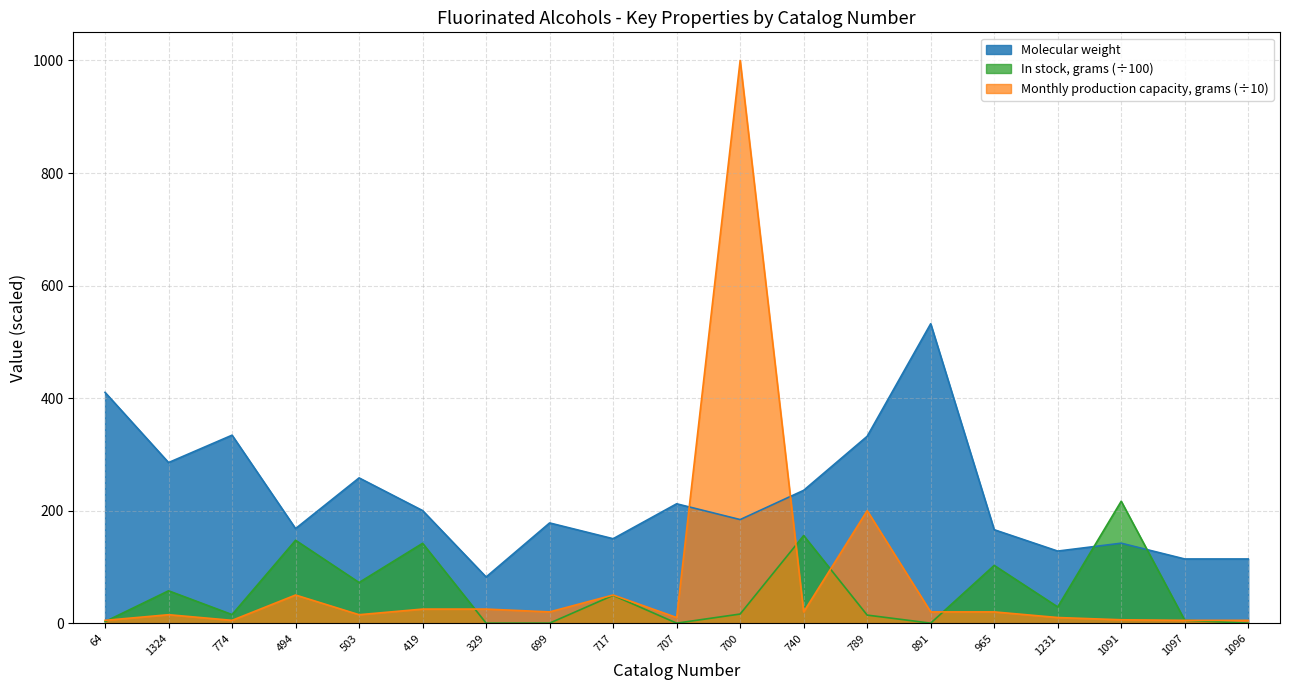

What is the value of the Monthly production capacity, grams point at the 4th from the left?

50.0